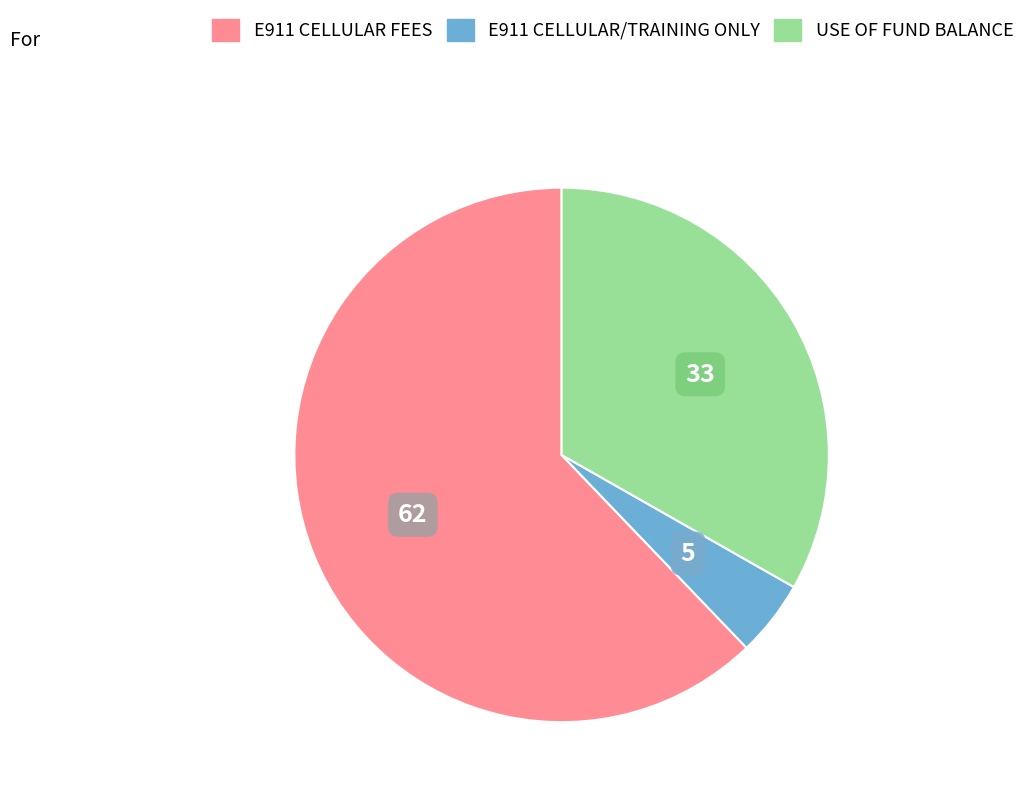

Do E911 CELLULAR/TRAINING ONLY and USE OF FUND BALANCE together represent more than half of the pie?

No